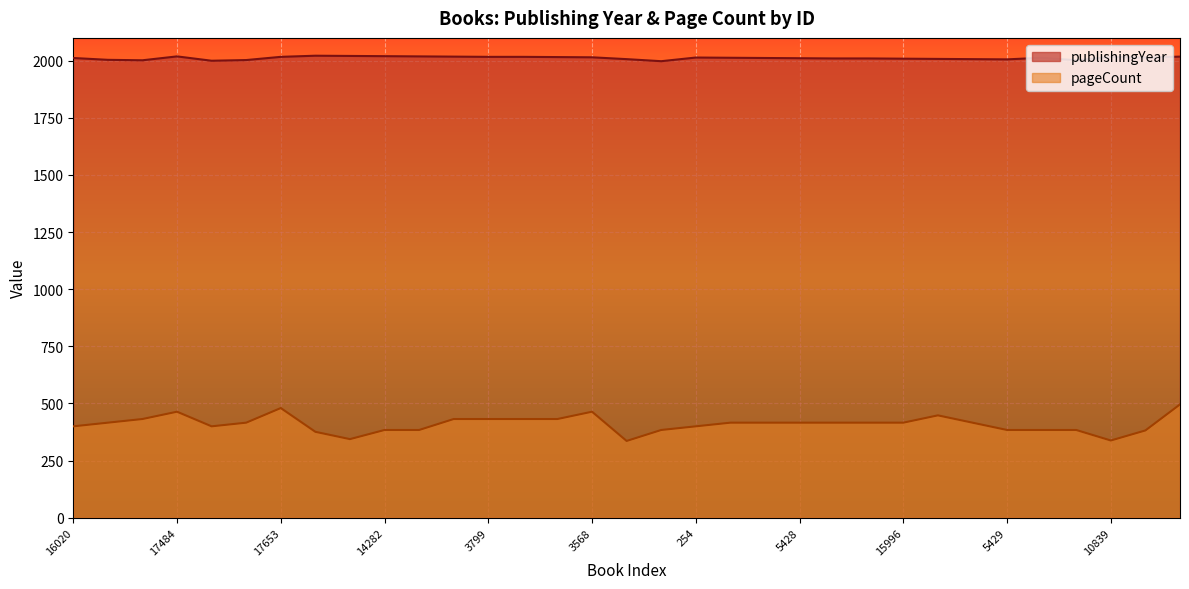

True or false: publishingYear and pageCount cross at least once.

False